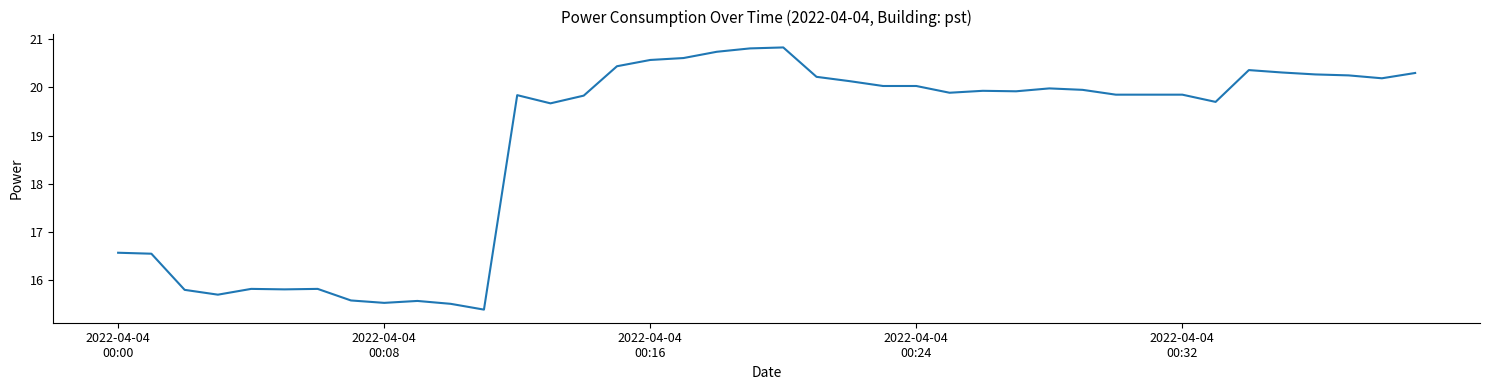

How many lines are shown in the chart?

1